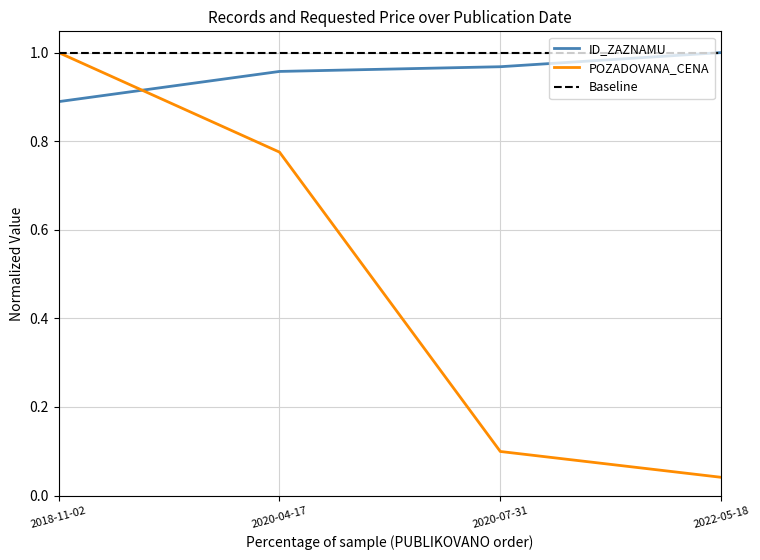

The value of POZADOVANA_CENA at 2018-11-02 is 1.0. True or false?

True